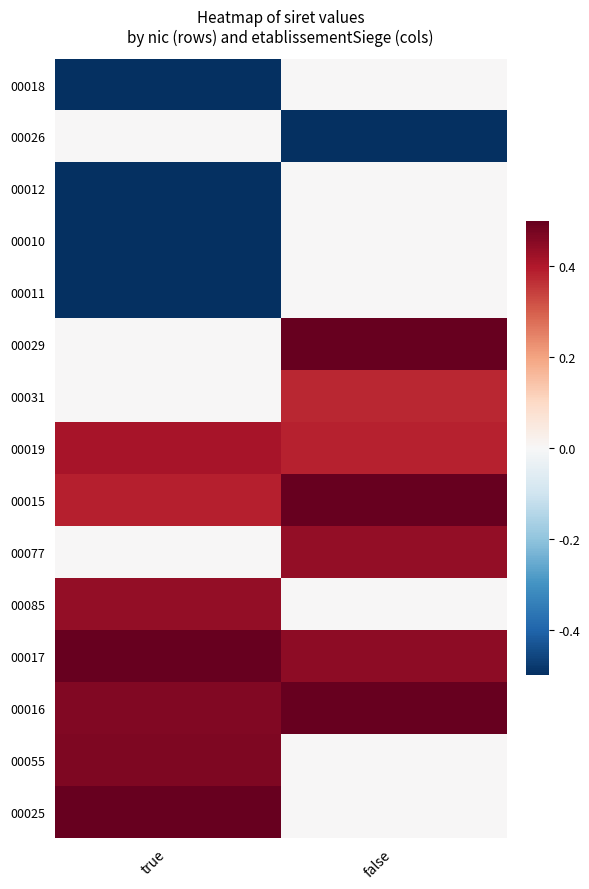

Reading left to right, transcribe all the data shown in this chart.

00018: true=-2.3	false=0.0
00026: true=0.0	false=-2.3
00012: true=-1.2	false=0.0
00010: true=-0.9	false=0.0
00011: true=-0.9	false=0.0
00029: true=0.0	false=0.9
00031: true=0.0	false=0.4
00019: true=0.4	false=0.4
00015: true=0.4	false=0.8
00077: true=0.0	false=0.4
00085: true=0.4	false=0.0
00017: true=0.8	false=0.4
00016: true=0.5	false=0.8
00055: true=0.5	false=0.0
00025: true=0.8	false=0.0